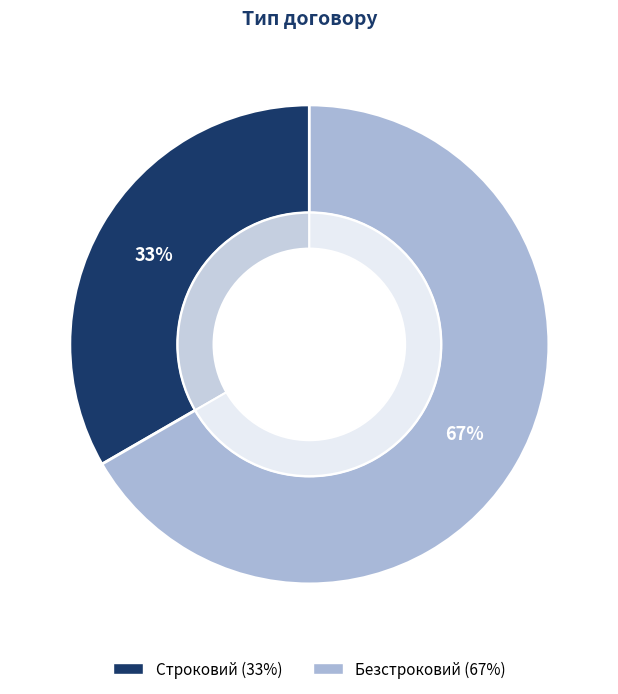

What percentage is the Строковий slice, to the nearest percent?

33%